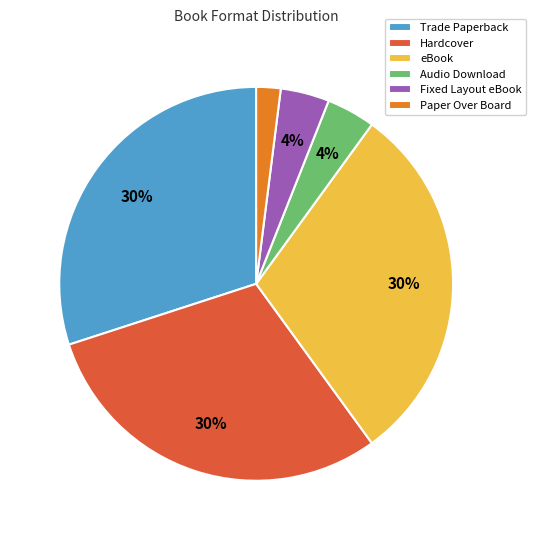

What percentage is the Trade Paperback slice, to the nearest percent?

30%